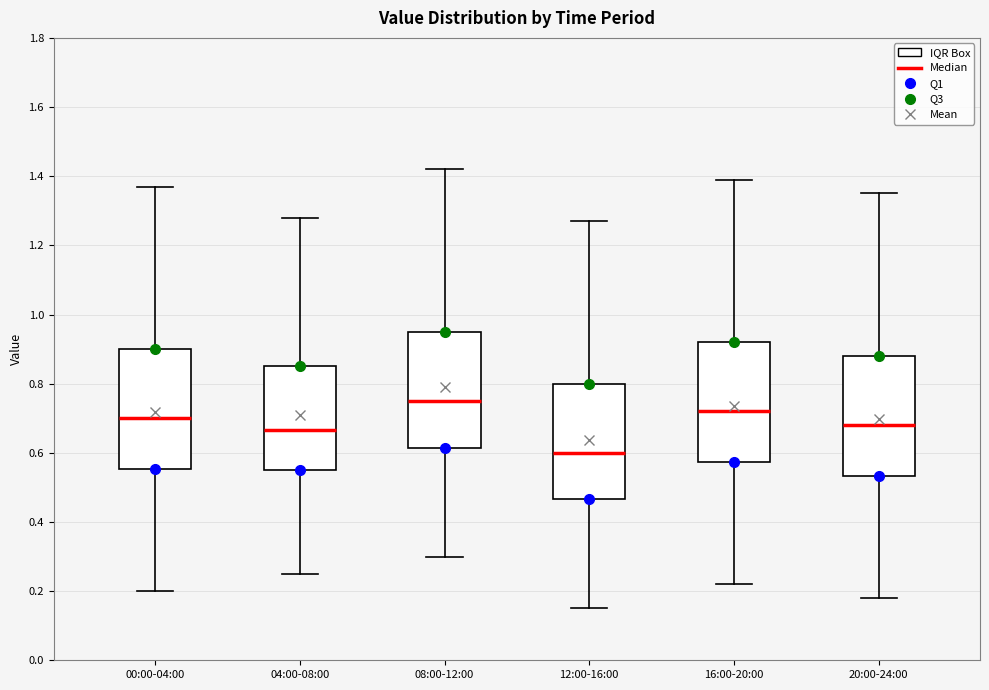

Reading left to right, transcribe this box plot: for each box, give where its median line is, the range the box spans, and where its two whiskers end, as read against the y-axis. The values are not printed on the chart, so give them approximately, as read against the axis.

00:00-04:00: median 0.70, box 0.56 to 0.90, whiskers 0.20 to 1.38
04:00-08:00: median 0.66, box 0.56 to 0.86, whiskers 0.26 to 1.28
08:00-12:00: median 0.76, box 0.62 to 0.96, whiskers 0.30 to 1.42
12:00-16:00: median 0.60, box 0.46 to 0.80, whiskers 0.16 to 1.28
16:00-20:00: median 0.72, box 0.58 to 0.92, whiskers 0.22 to 1.40
20:00-24:00: median 0.68, box 0.54 to 0.88, whiskers 0.18 to 1.36